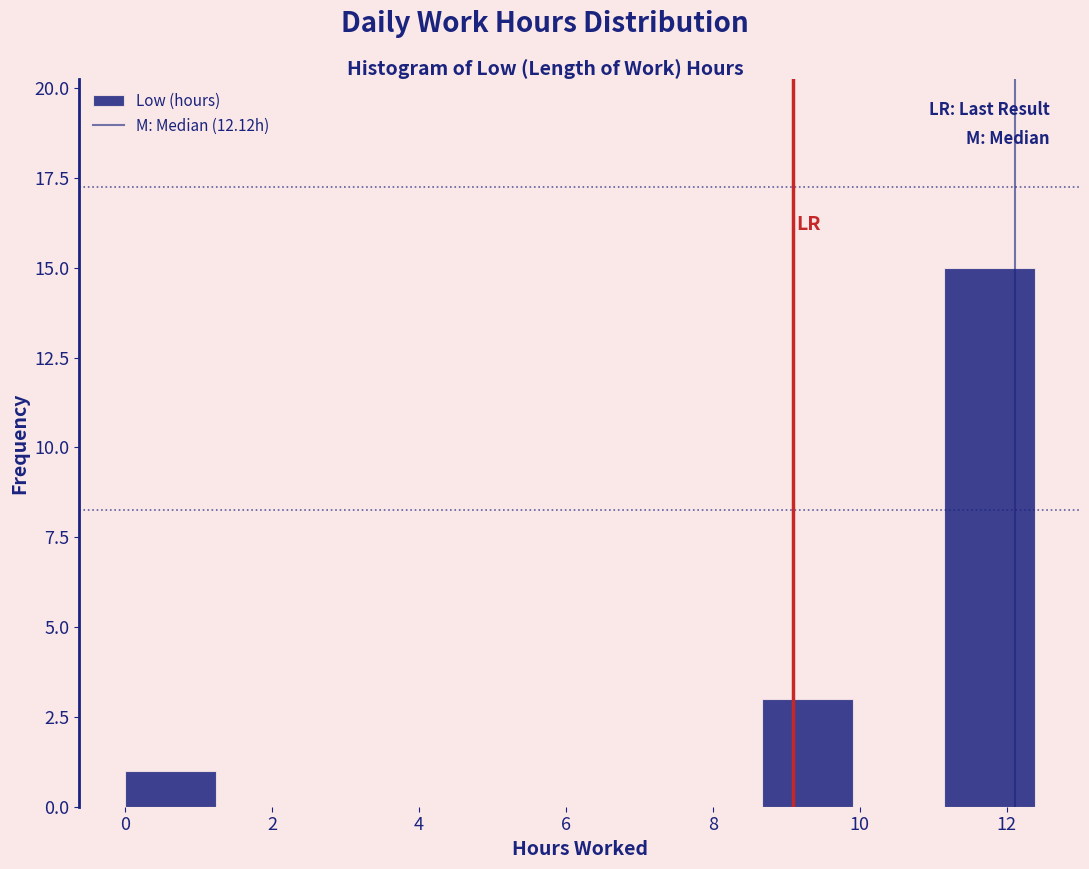

What is the height of the bar covering 8.6 to 10.0 on the x-axis? Neither the bar edges nor the heights are printed on the chart, so give them approximately, as read against the axes.

3